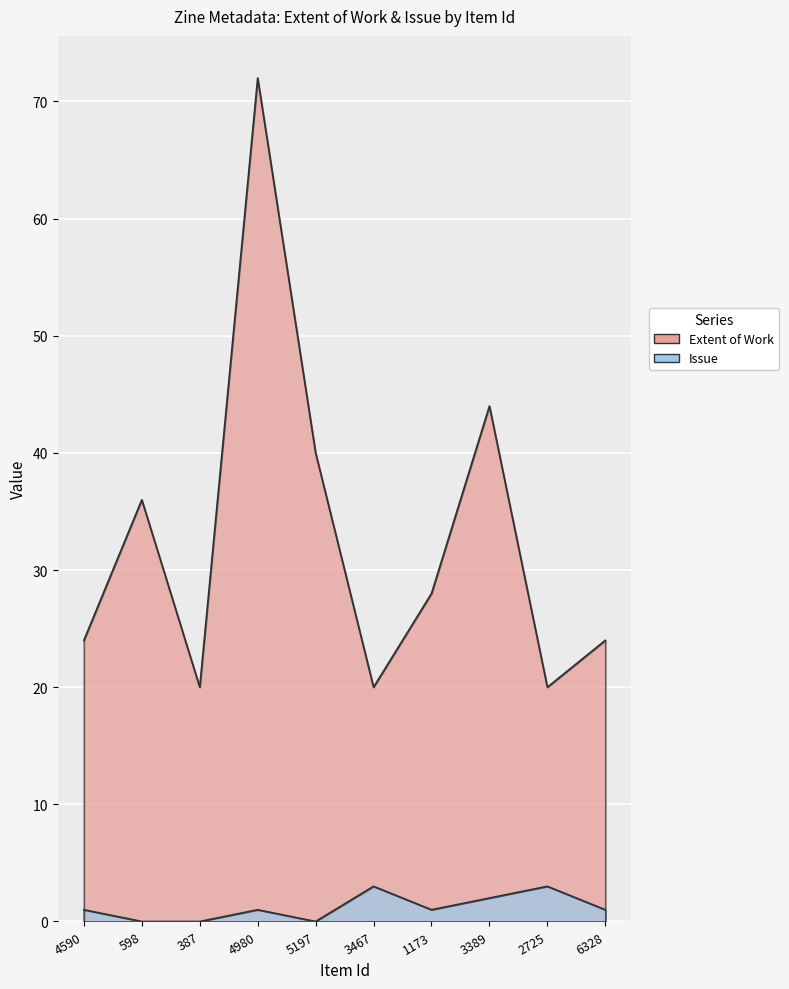

Where is the first local maximum for Issue?

4980